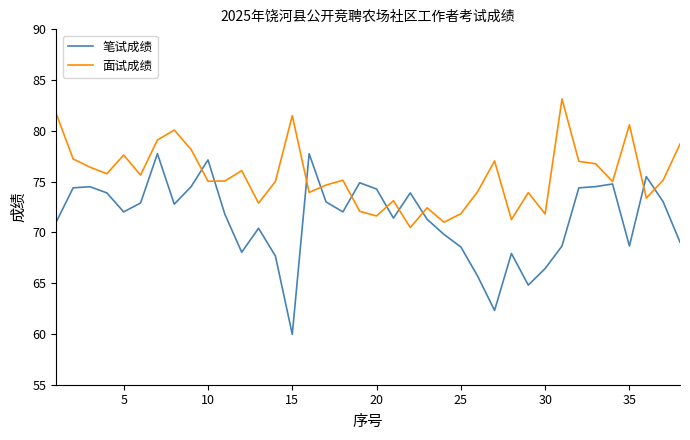

What is the sum of all 面试成绩 values?

2871.4